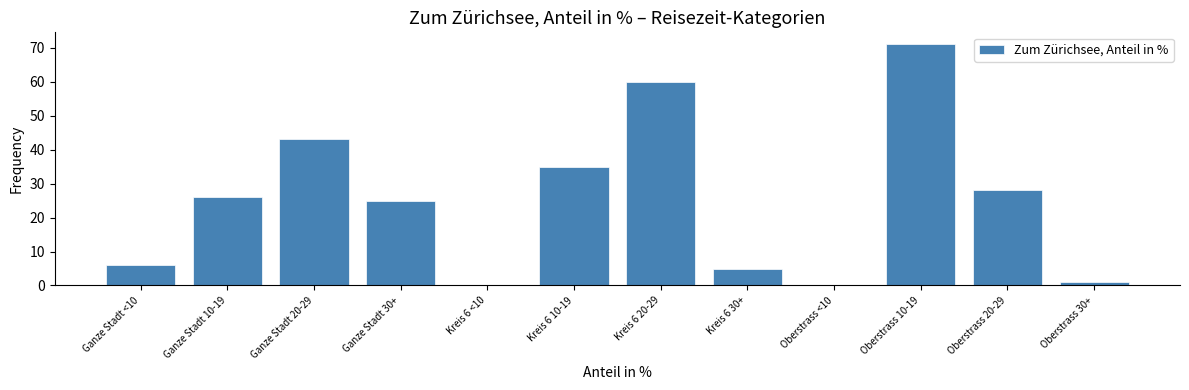

Reading left to right, list all the values displayed in this chart.

Ganze Stadt <10=6	Ganze Stadt 10-19=26	Ganze Stadt 20-29=43	Ganze Stadt 30+=25	Kreis 6 <10=0	Kreis 6 10-19=35	Kreis 6 20-29=60	Kreis 6 30+=5	Oberstrass <10=0	Oberstrass 10-19=71	Oberstrass 20-29=28	Oberstrass 30+=1